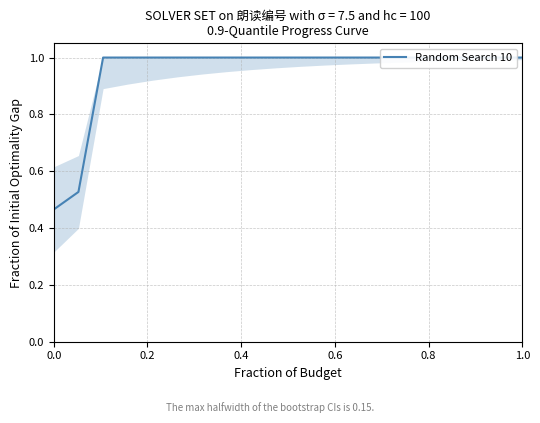

What is the sum of all values?

19.0